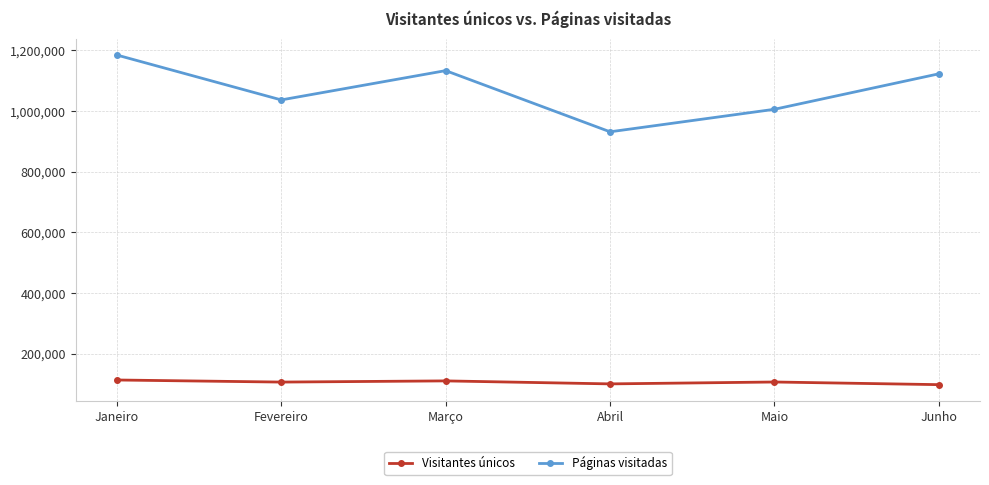

Which series has the largest range (max minus min)?

Páginas visitadas